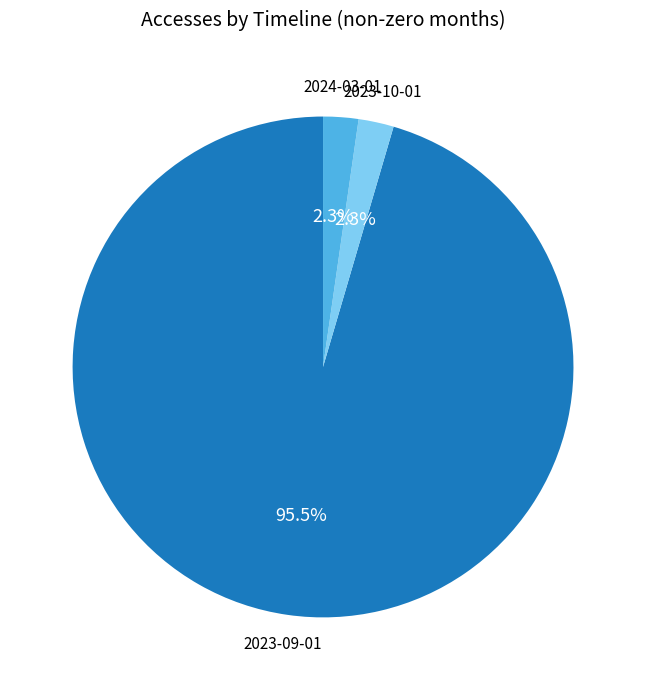

To the nearest percent, what is the difference between the largest and smallest slice percentages?

93%